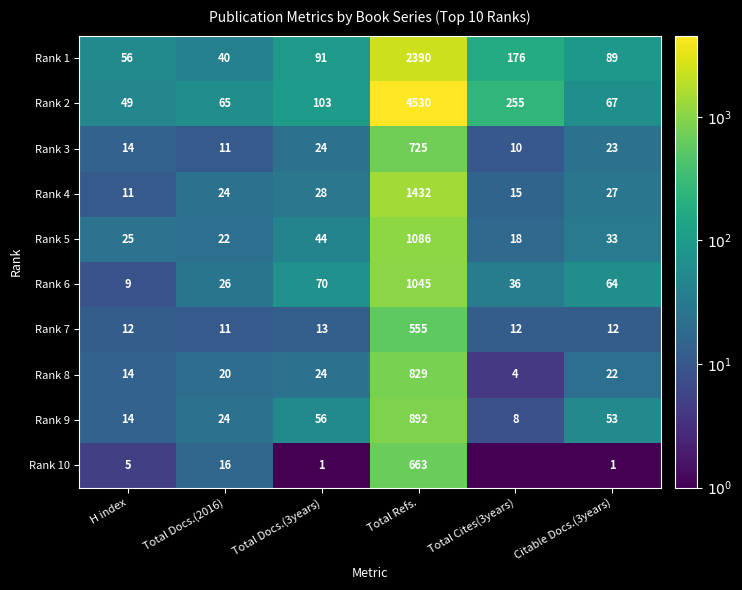

Rank the categories by Rank 9 value from lowest to highest.

Total Cites(3years), H index, Total Docs.(2016), Citable Docs.(3years), Total Docs.(3years), Total Refs.